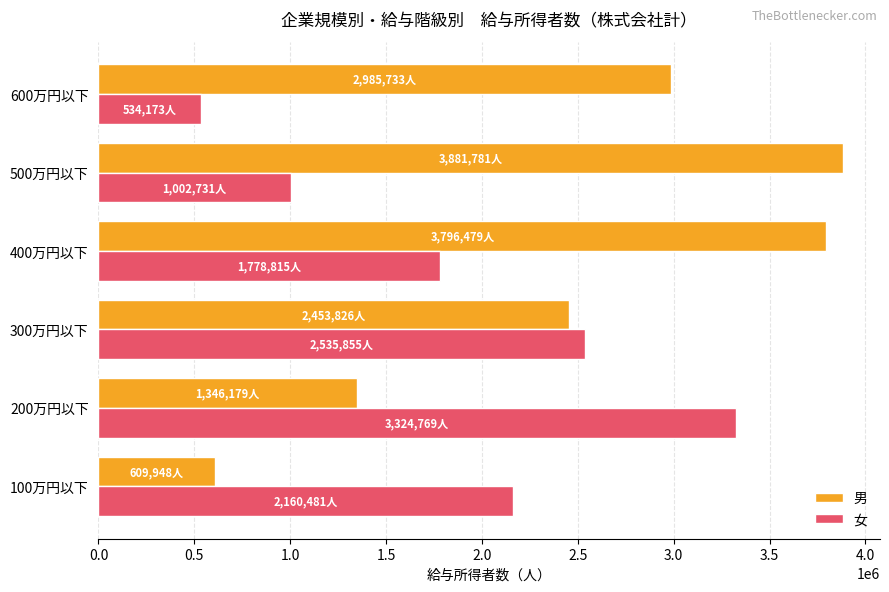

What is the difference between the second highest and minimum values in the 男 series?

3186531